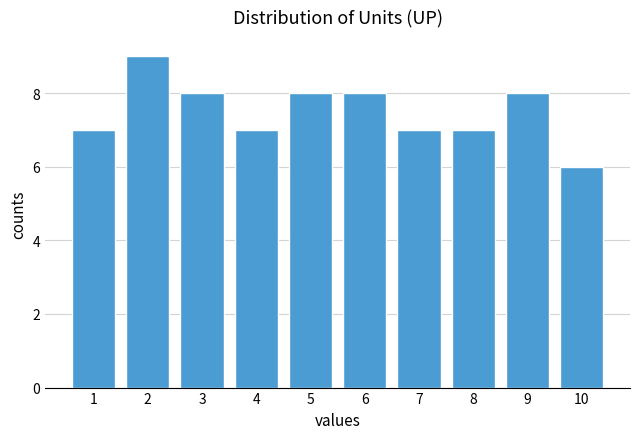

Reading left to right, transcribe all the data shown in this chart.

7	9	8	7	8	8	7	7	8	6